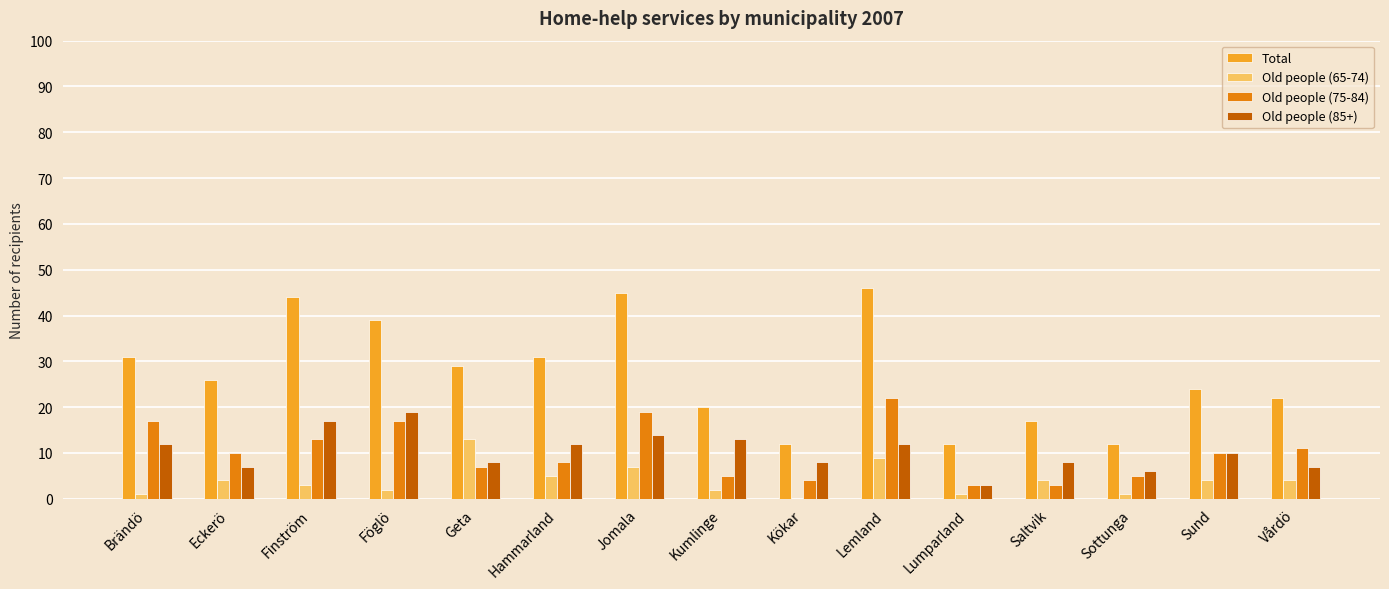

What is the total value across all series at Vårdö?

44